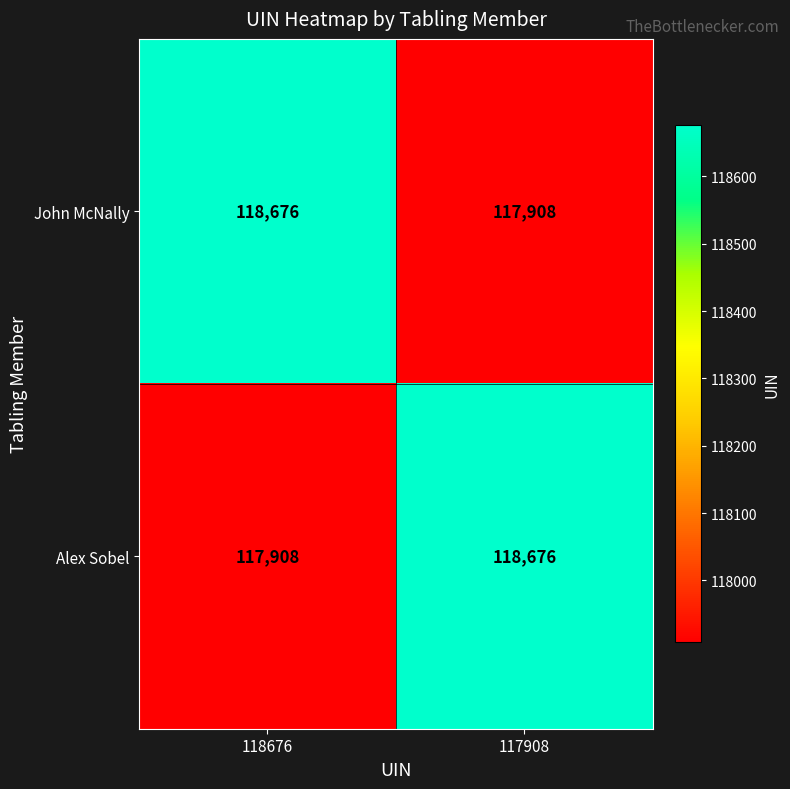

What is the difference between the John McNally values at 118676 and 117908?

768